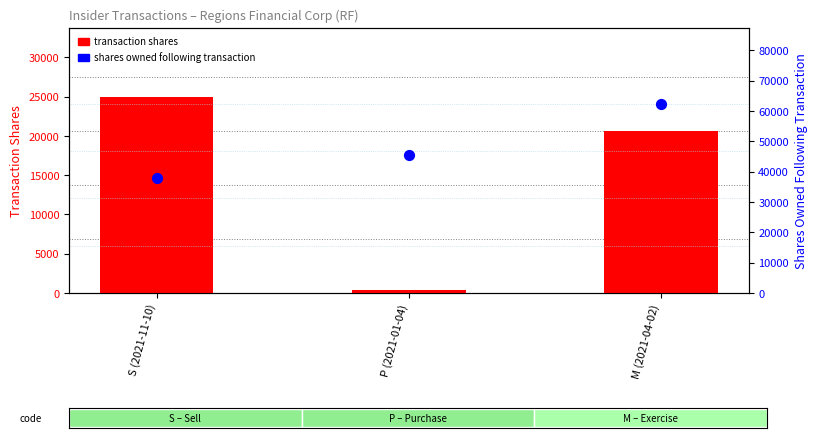

At which category is the sum across all series the highest?

M (2021-04-02)